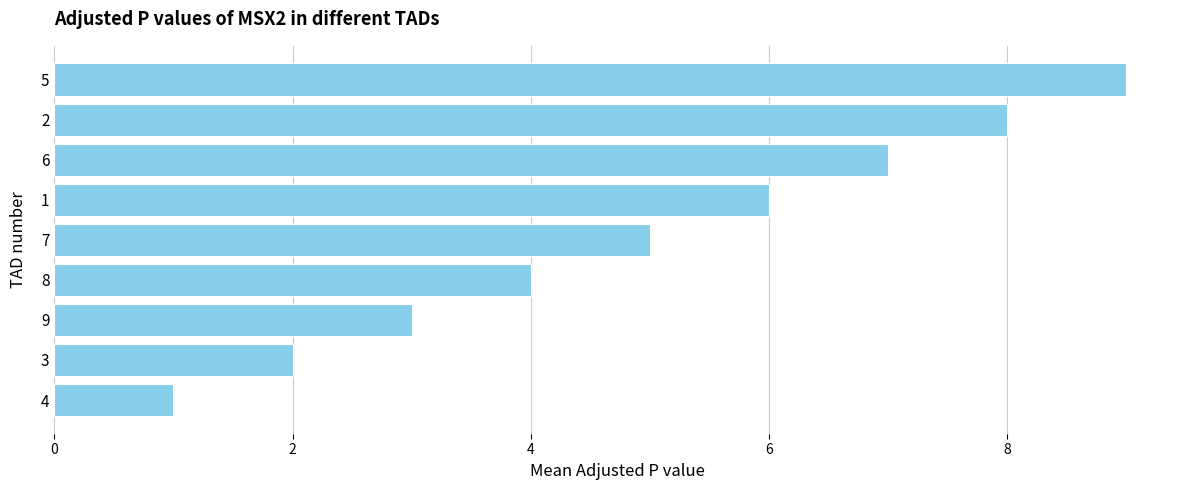

How many distinct data groups are displayed?

1